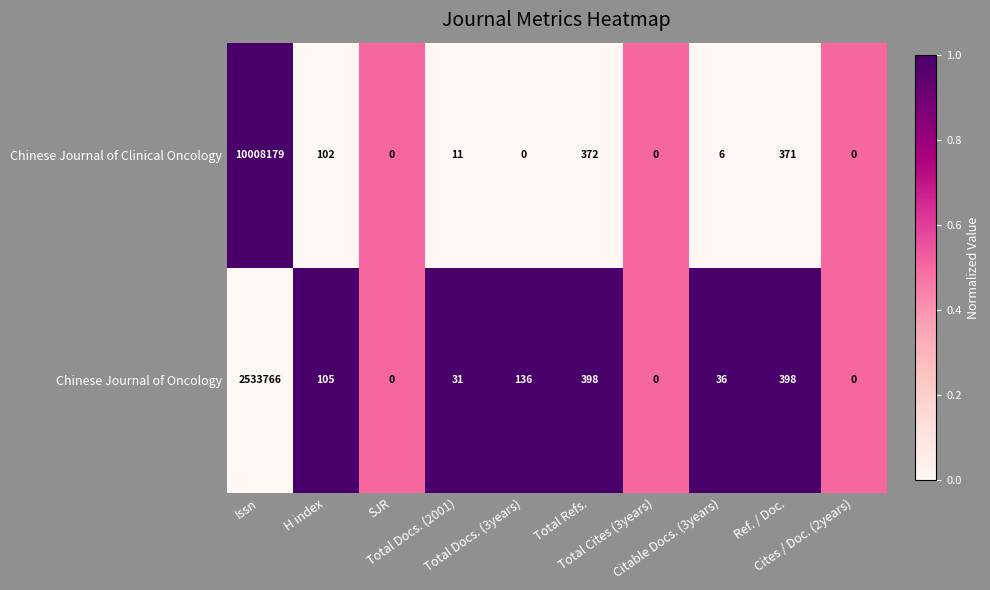

Count the number of data series in this chart.

2